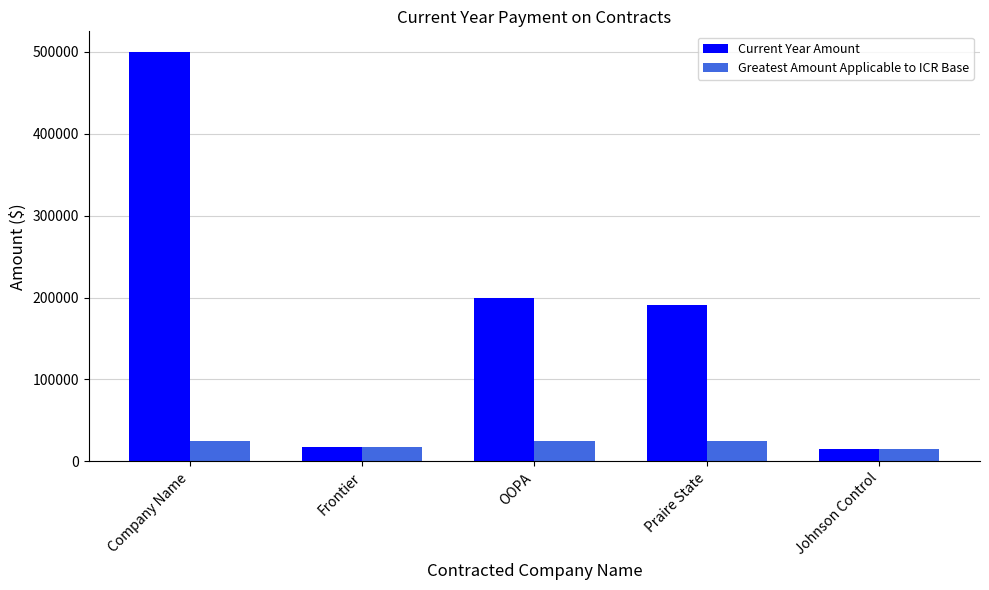

How many categories are shown in the chart?

5